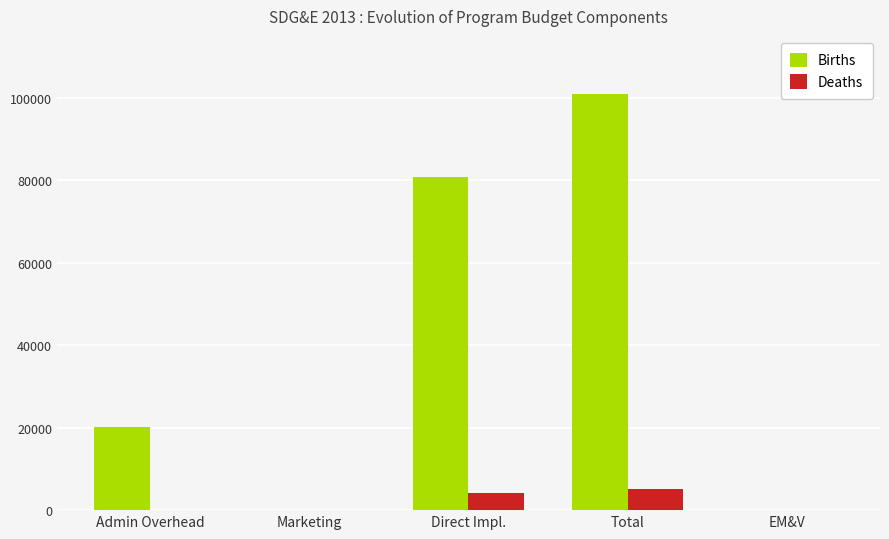

The value of Deaths at Marketing is 0.0. True or false?

True